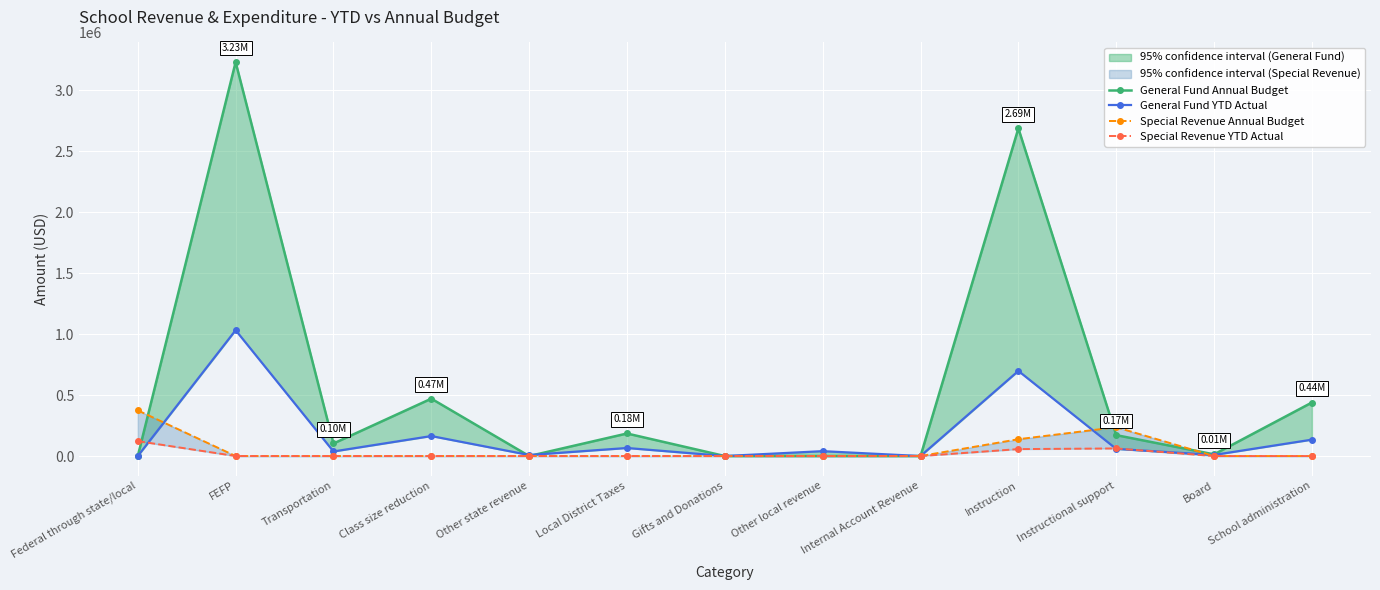

Where do General Fund YTD Actual and Special Revenue Annual Budget first cross each other?

Federal through state/local and FEFP